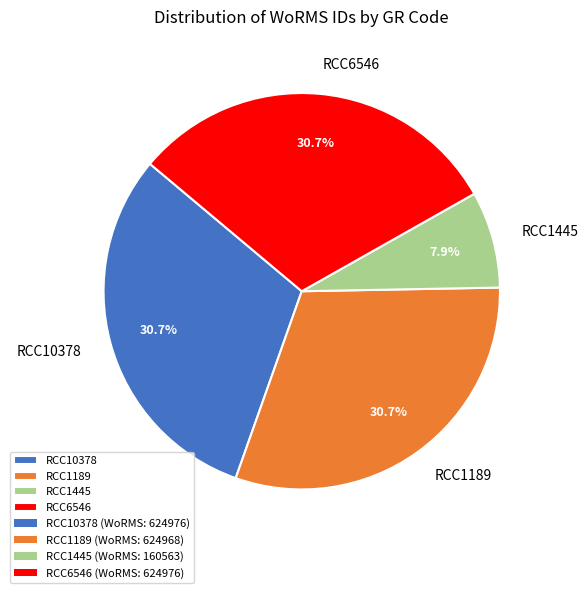

What is the smallest slice in the pie chart?

RCC1445